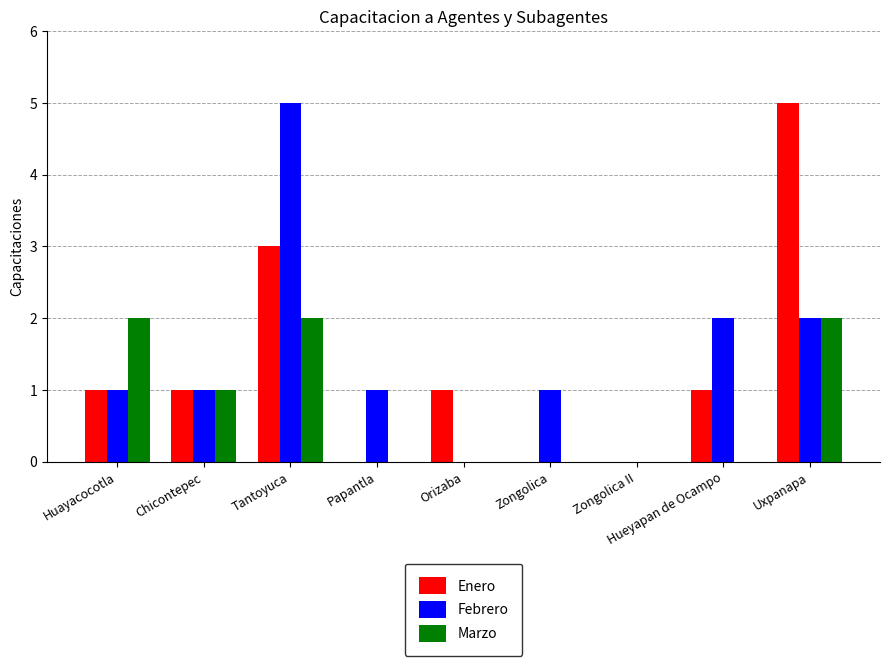

True or false: Marzo has a value of 1 at Orizaba.

False